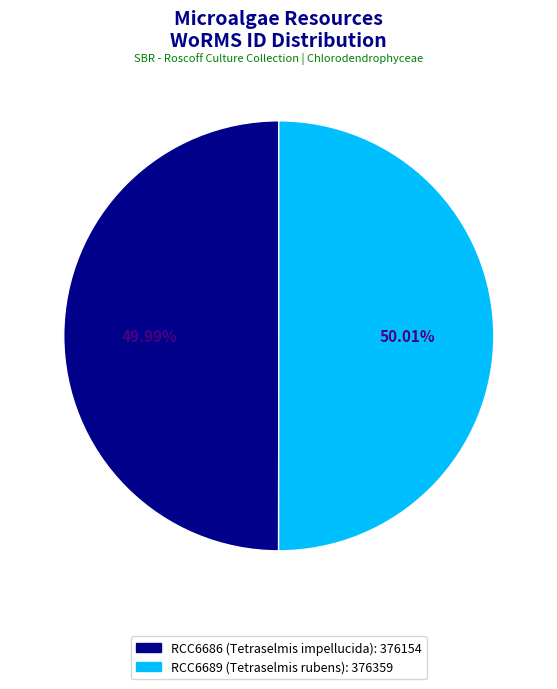

Is there a majority slice in this chart?

Yes